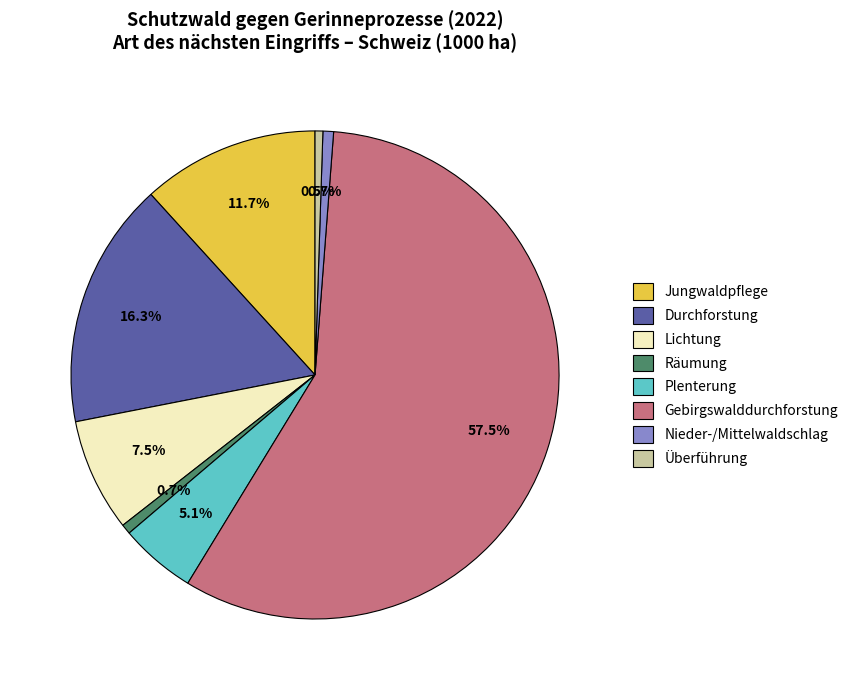

Count the number of slices in the pie.

8